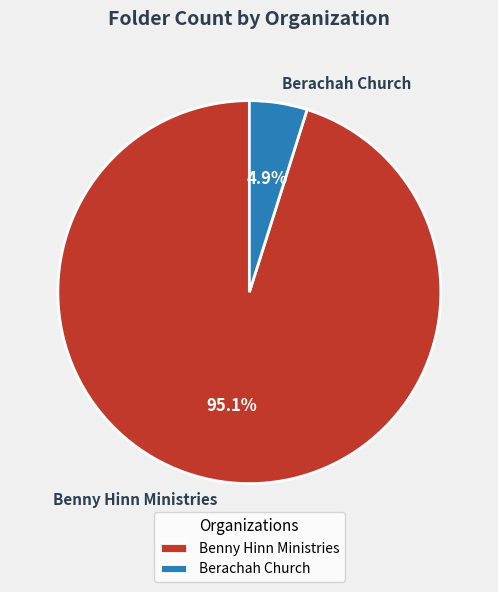

Is there a majority slice in this chart?

Yes